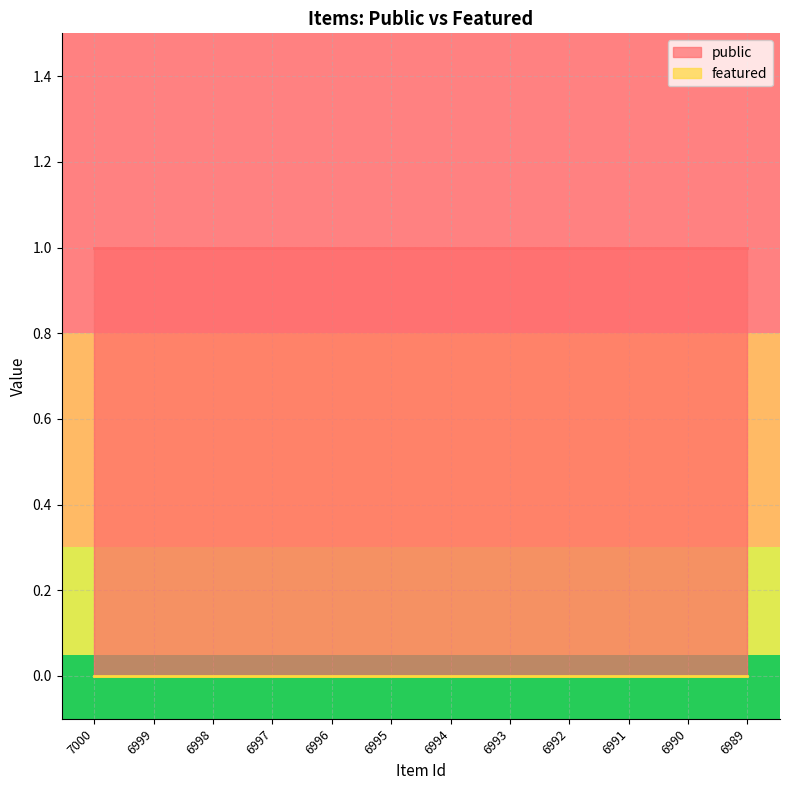

What is the maximum value for public?

1